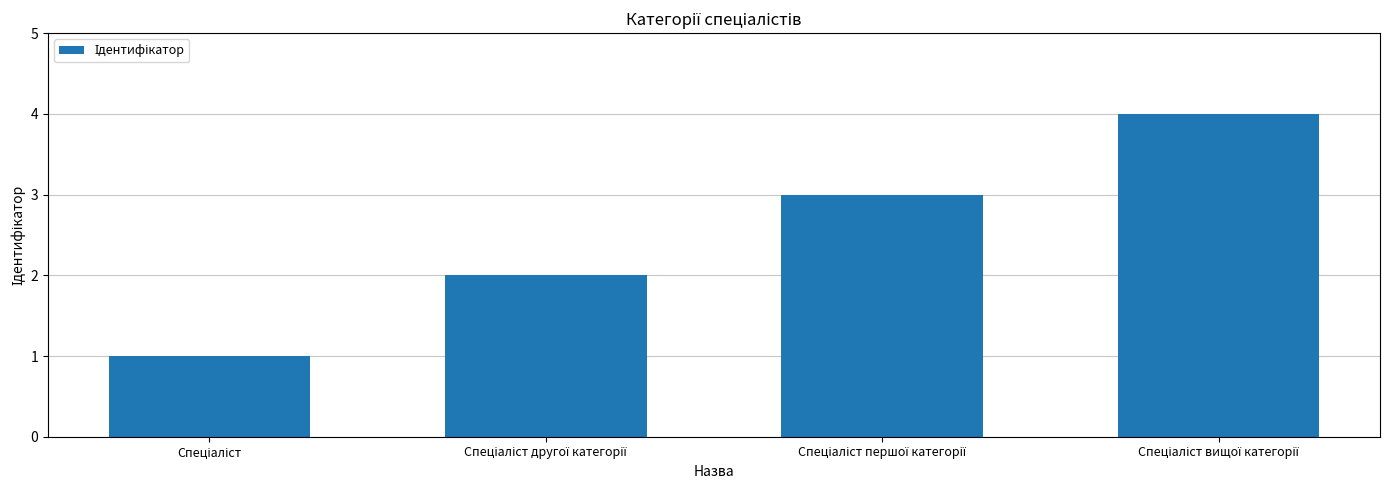

What is the difference between the maximum and minimum values?

3